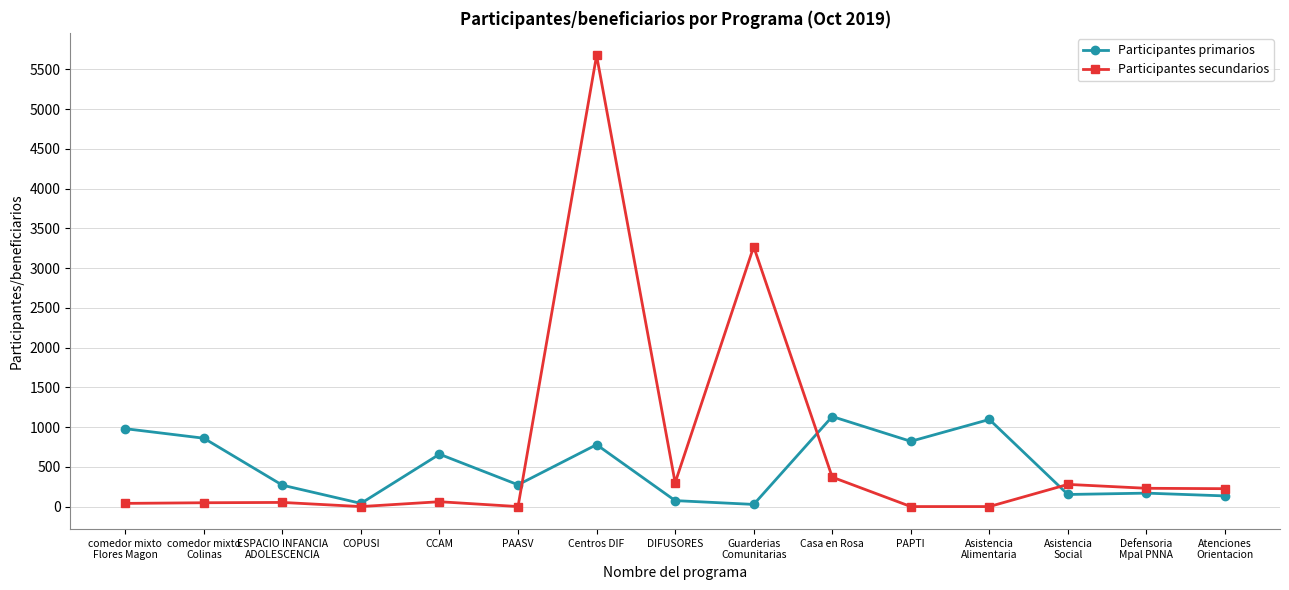

What is the maximum value shown in the chart?

5677